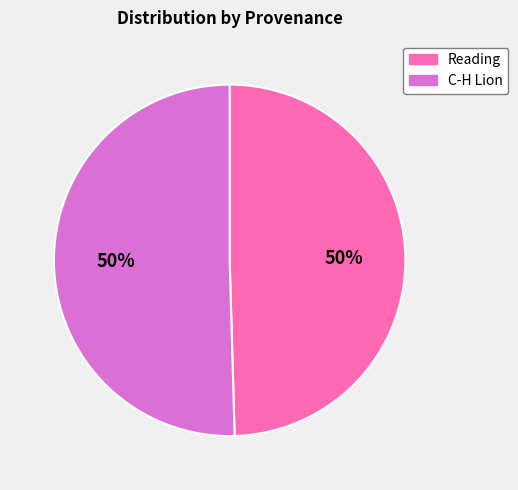

Count the number of slices in the pie.

2